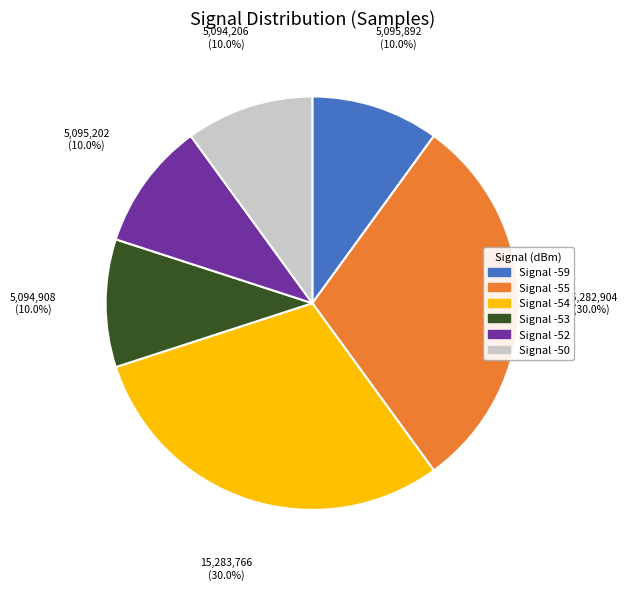

Does any single category account for the majority?

No